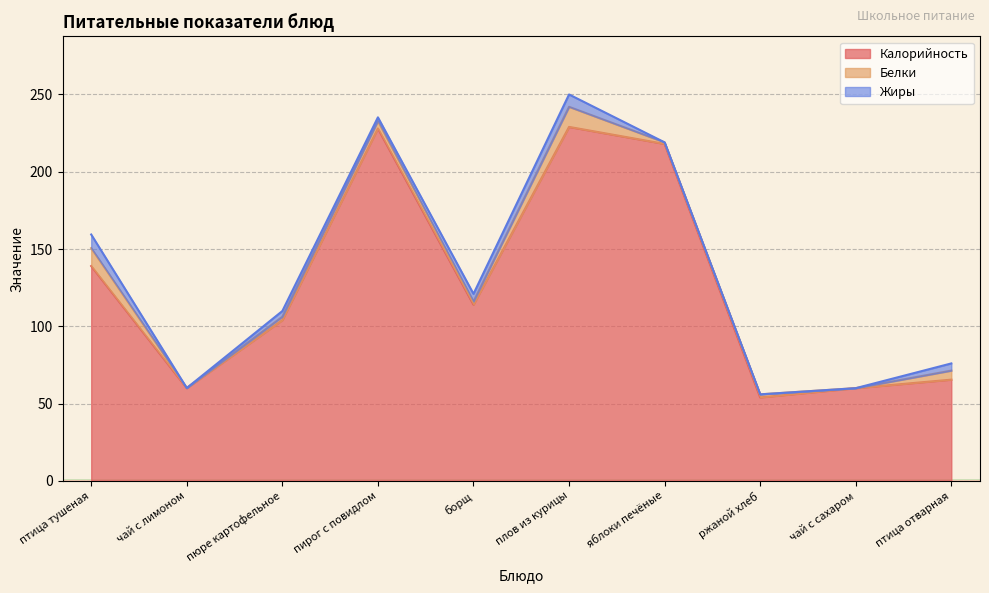

What value does the Белки series have at пюре картофельное?

2.2